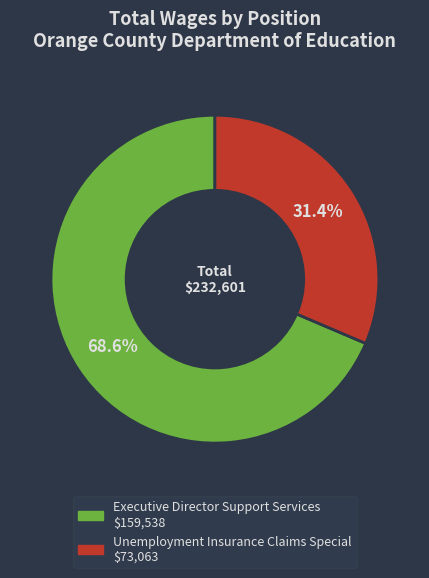

What percentage is NOT represented by Unemployment Insurance Claims Special?

68.6%